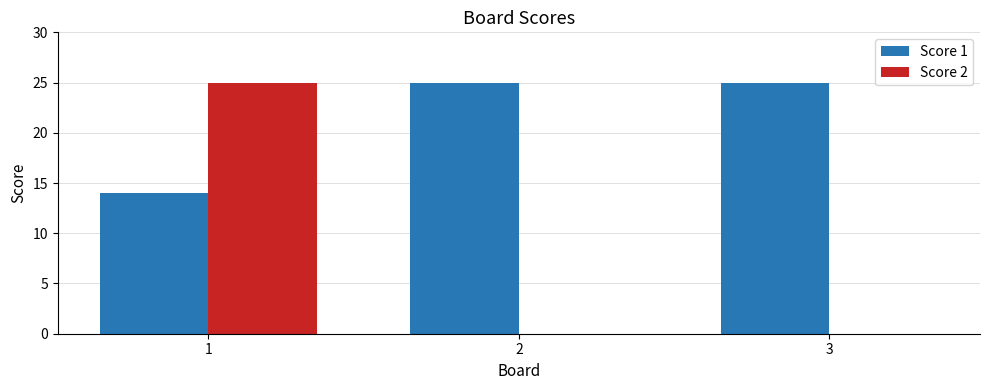

What is the highest value of the Score 1 series?

25